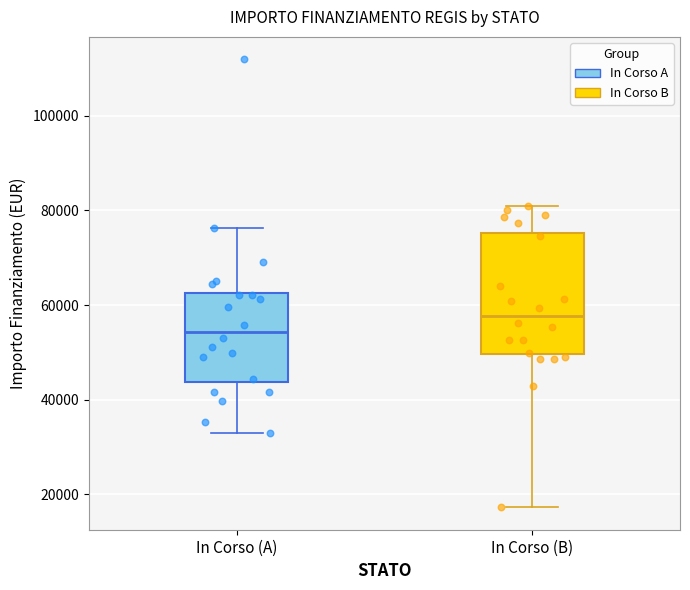

Reading left to right, transcribe this box plot: for each box, give where its median line is, the range the box spans, and where its two whiskers end, as read against the y-axis. The values are not printed on the chart, so give them approximately, as read against the axis.

In Corso (A): median 54000, box 44000 to 62000, whiskers 32000 to 76000
In Corso (B): median 58000, box 50000 to 76000, whiskers 18000 to 80000